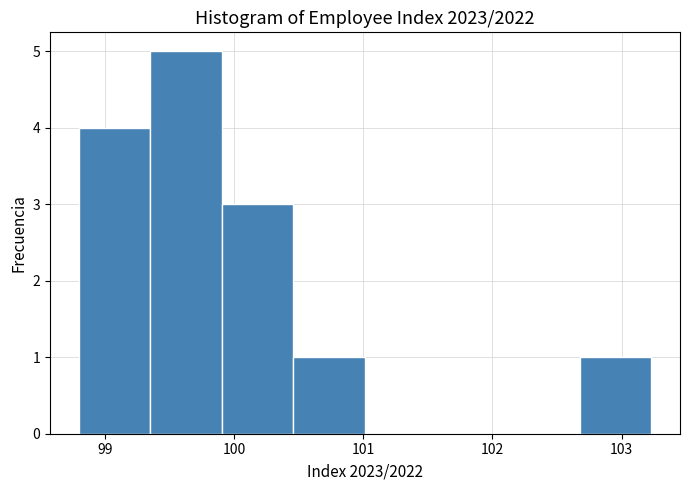

Reading left to right, transcribe this chart: for each bar, give the range it covers on the x-axis and its height. Neither the bar edges nor the heights are printed on the chart, so give them approximately, as read against the axes.

98.8 to 99.4: 4
99.4 to 99.9: 5
99.9 to 100.5: 3
100.5 to 101.0: 1
101.0 to 101.6: 0
101.6 to 102.1: 0
102.1 to 102.7: 0
102.7 to 103.2: 1